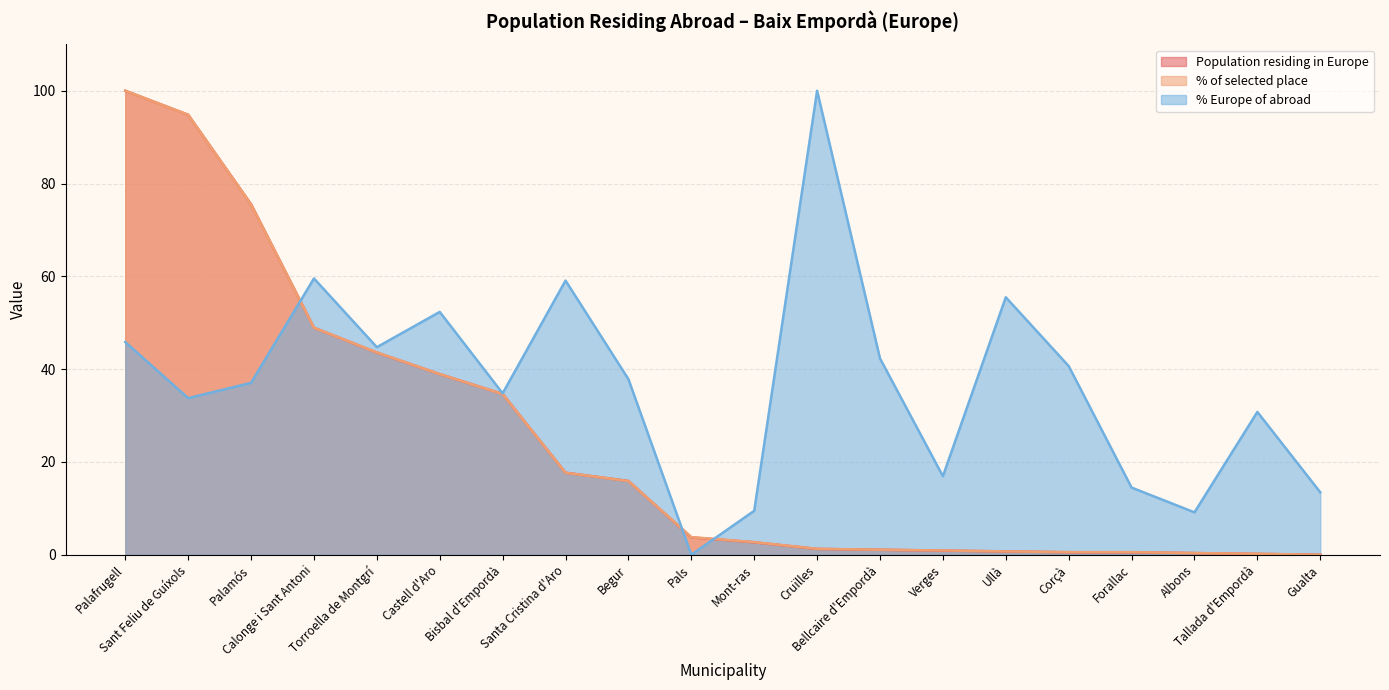

What is the difference between the maximum and minimum values in the % Europe of abroad series?

100.0